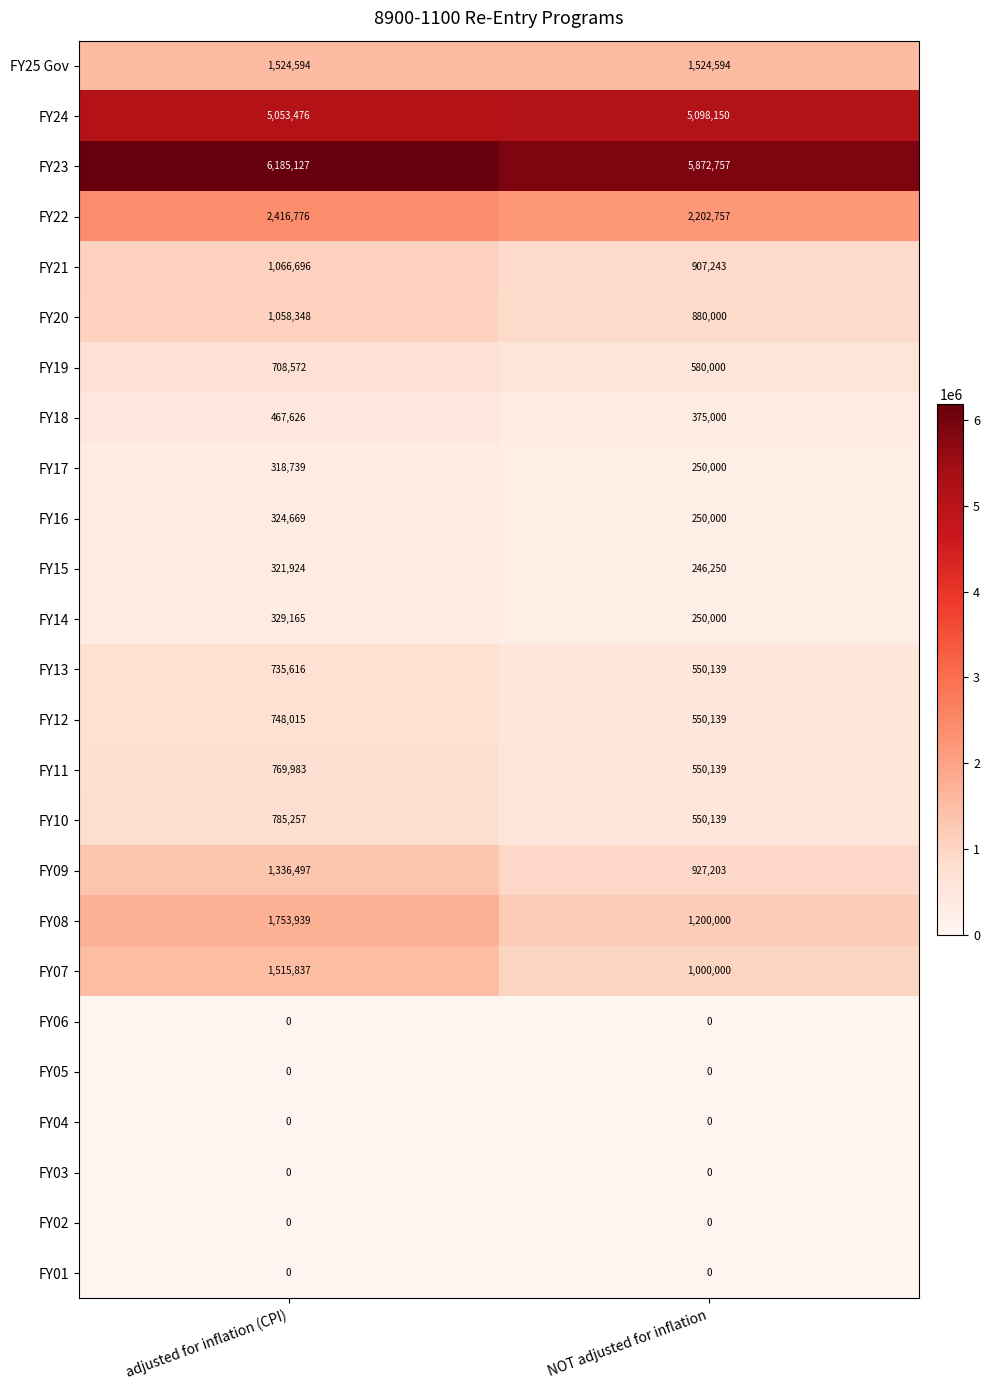

True or false: FY25 Gov has a value of 982331 at adjusted for inflation (CPI).

False